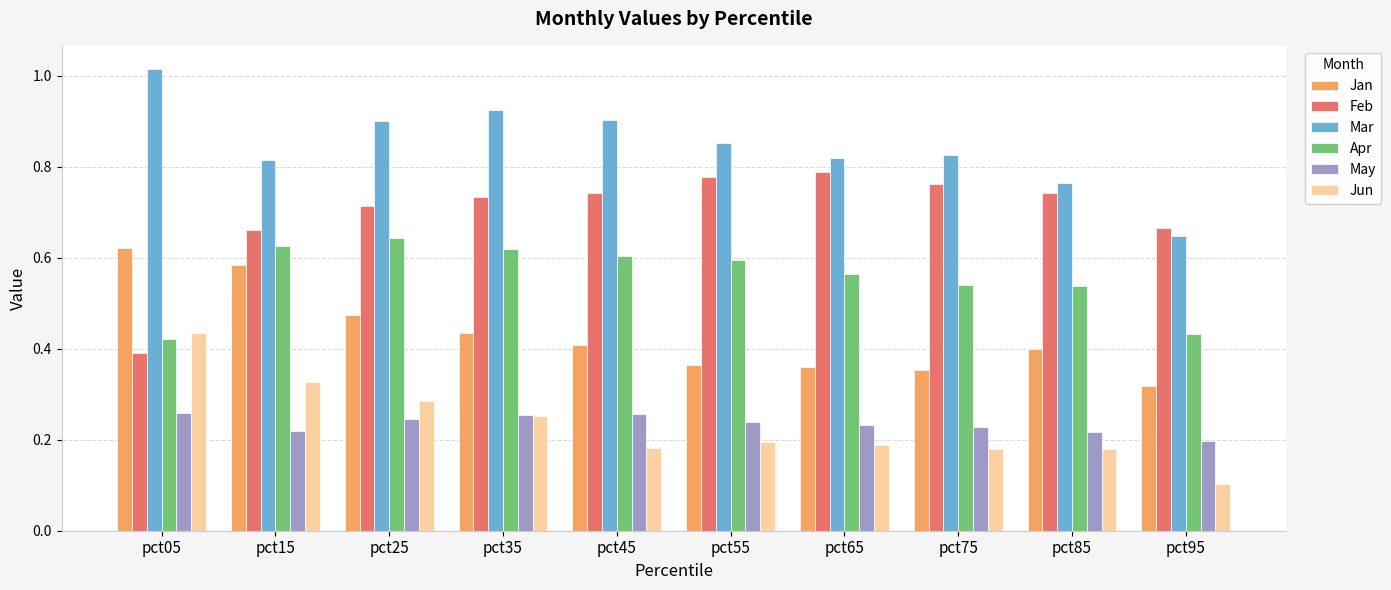

At which category does the chart reach its peak across all series?

pct05